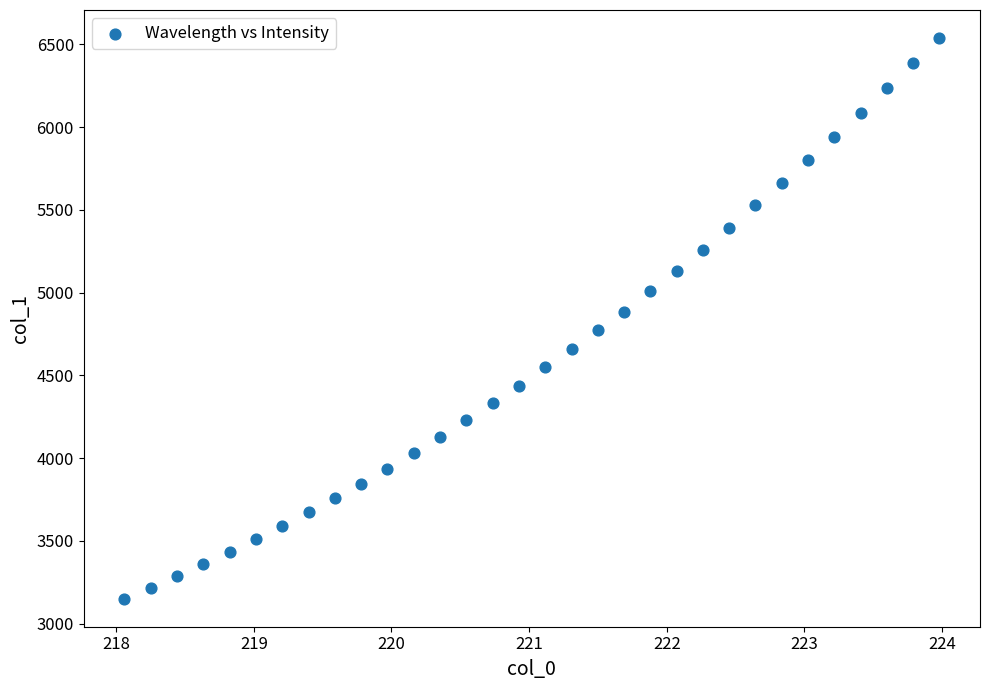

What is the range of Y values (max minus min)?

3386.6